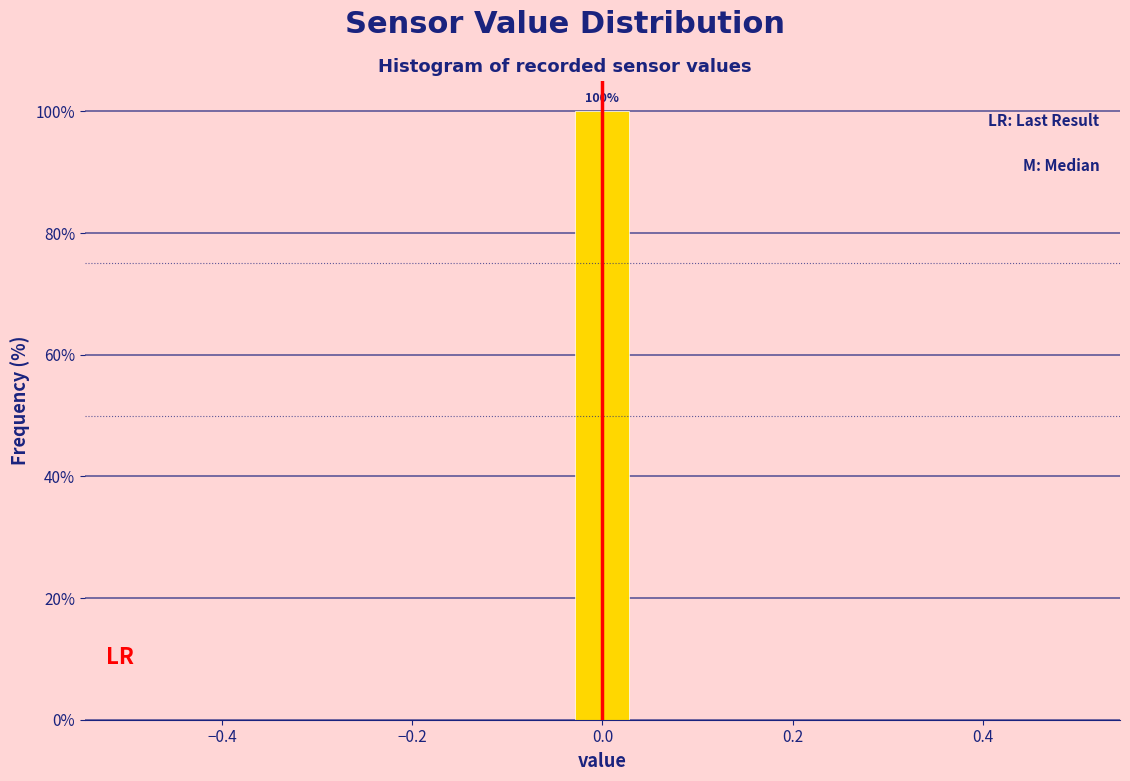

Read against the x-axis, roughly where is the centre of the tallest bar?

0.00